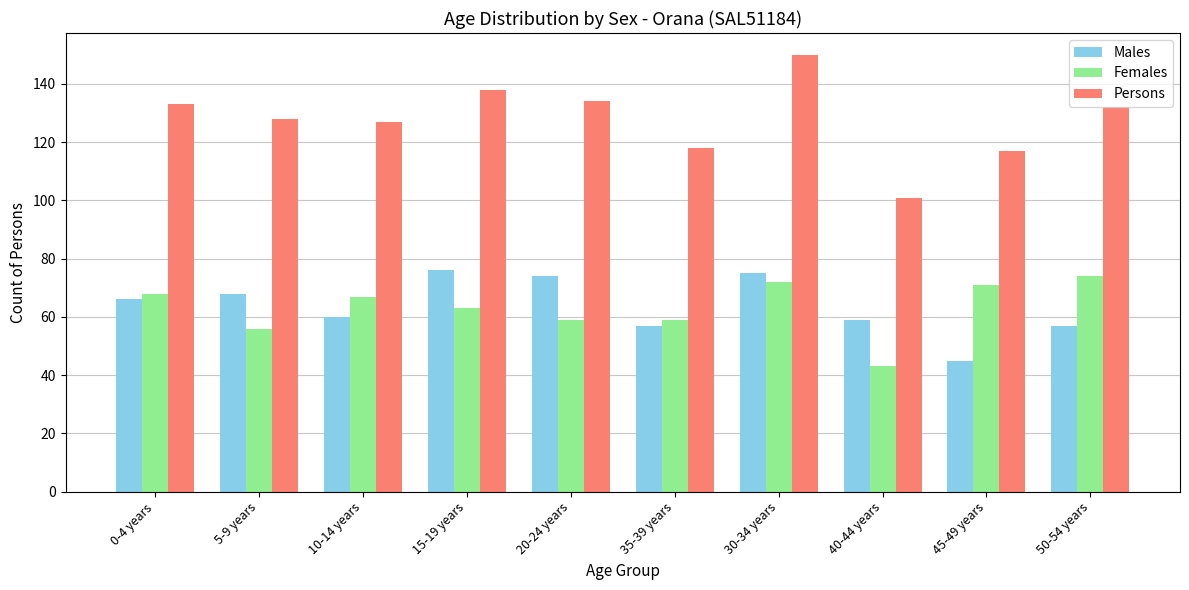

Are the bars horizontal?

No